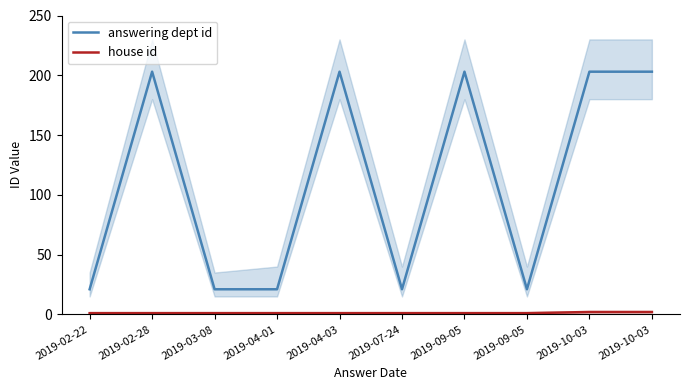

The house id series shows 1 at 2019-02-28. True or false?

True